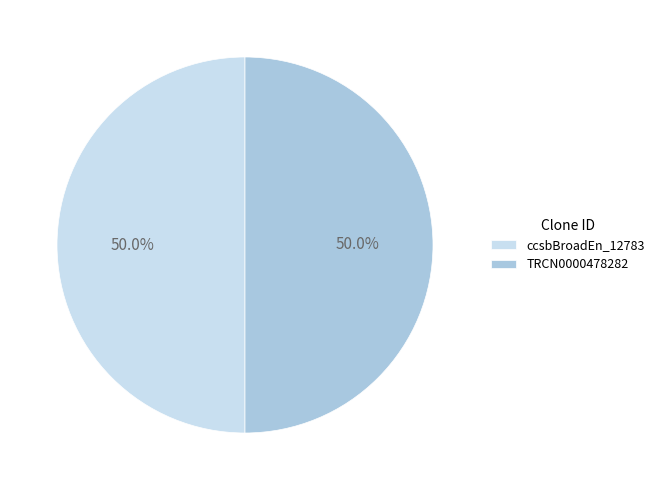

What is the ratio of the value at TRCN0000478282 to the value at ccsbBroadEn_12783?

1.0